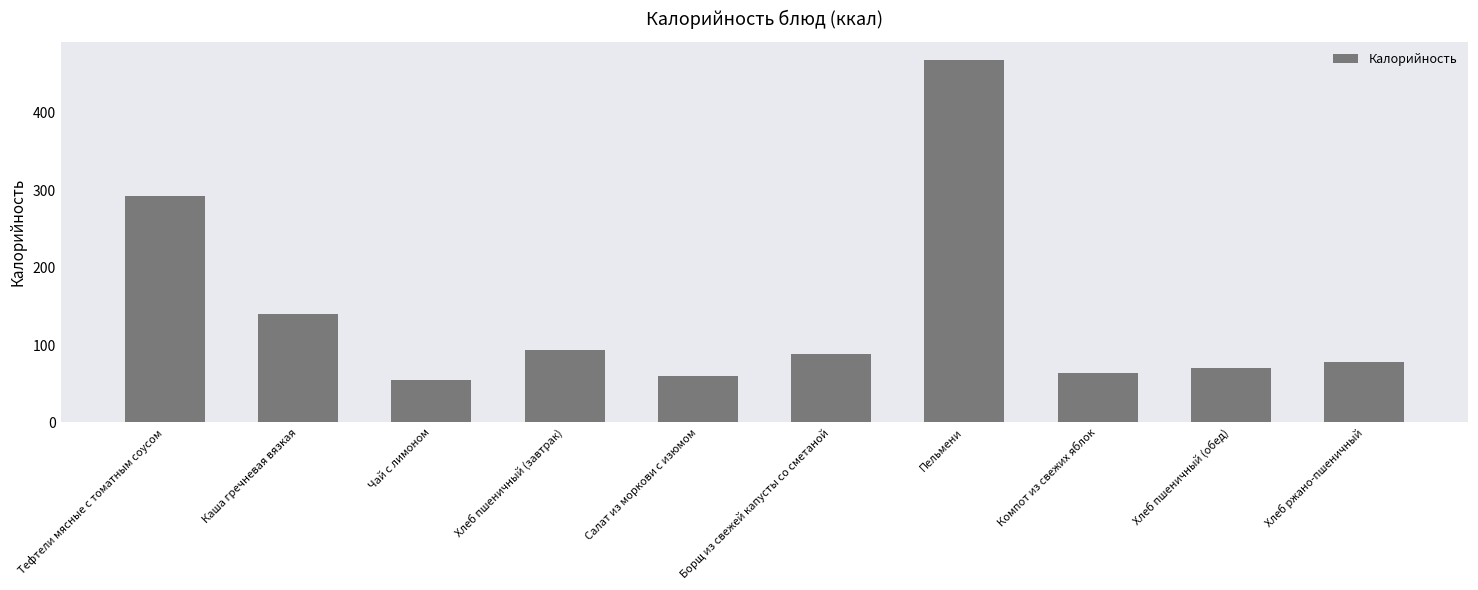

Reading left to right, list all the values displayed in this chart.

292.5	140.4	54.8	94.0	60.4	88.3	468.1	63.6	70.5	77.7